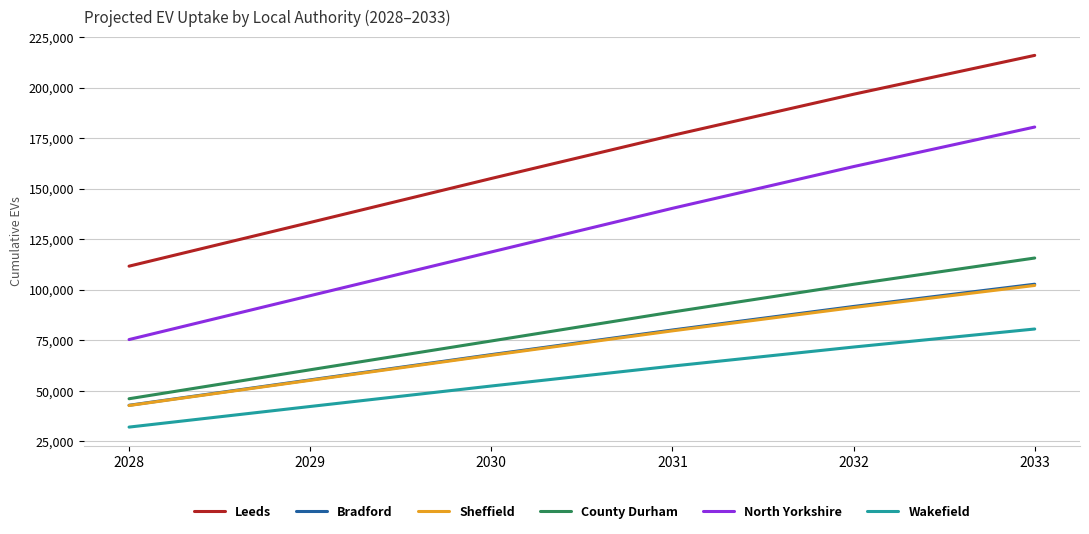

What is the difference between the second highest and minimum values in the Wakefield series?

39617